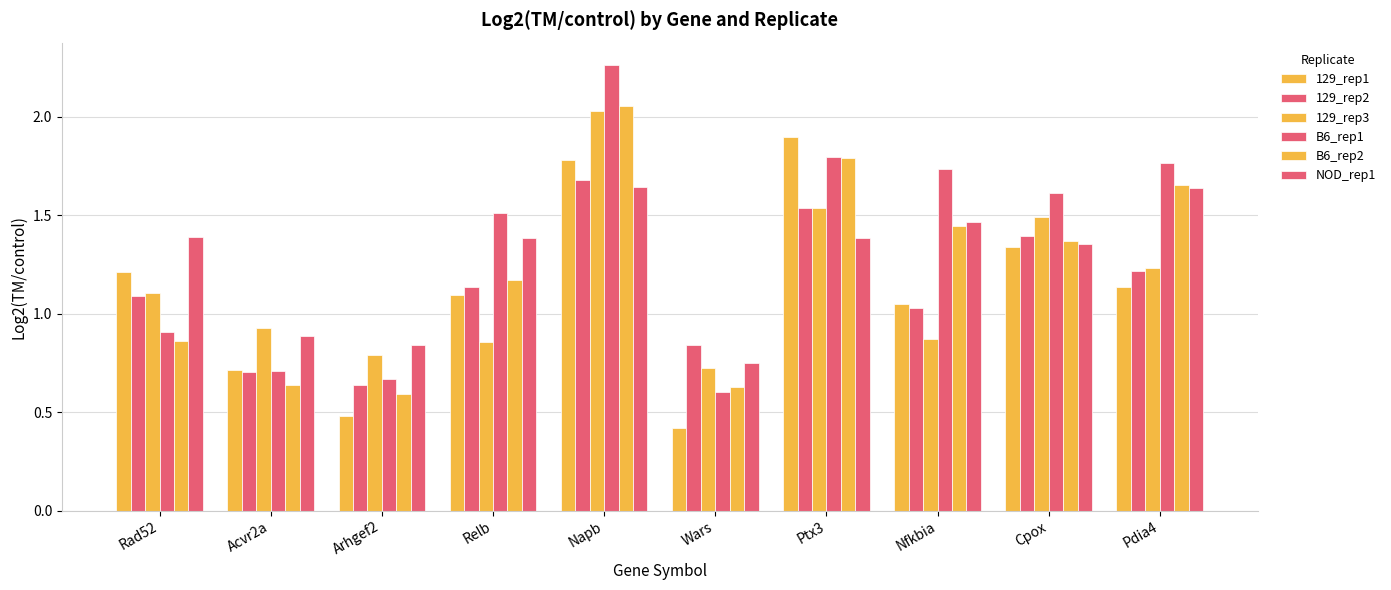

At which category is the sum across all series the highest?

Napb